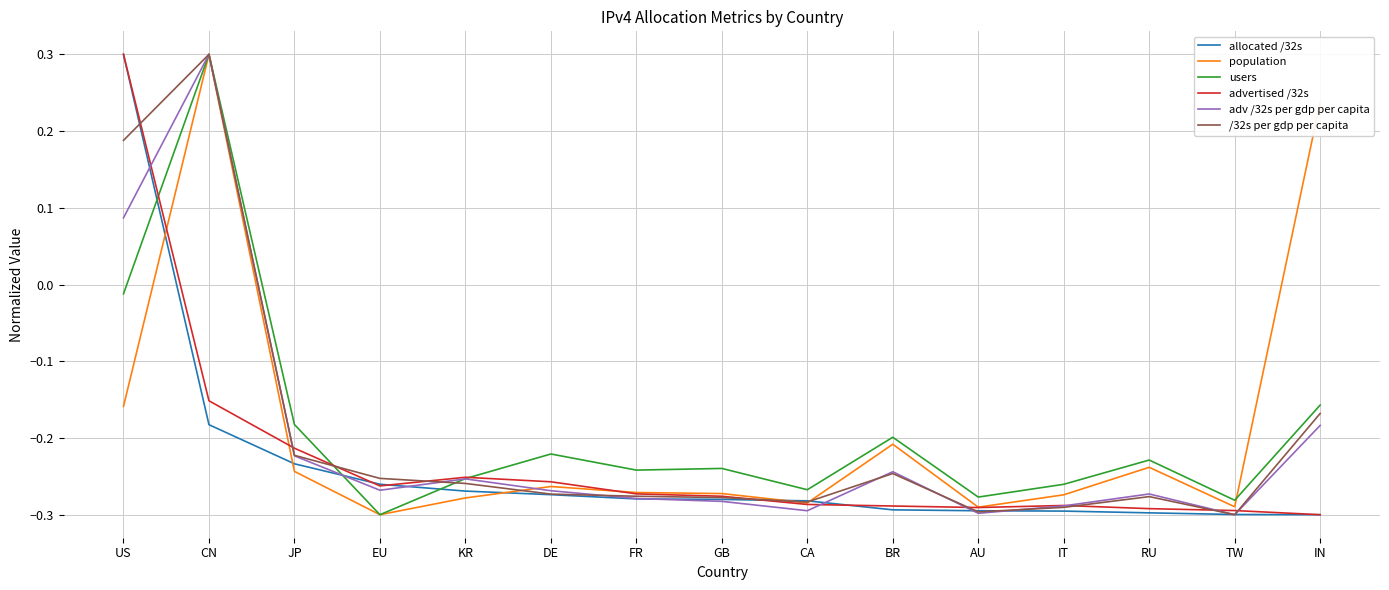

Where does the advertised /32s series first go above 0?

US